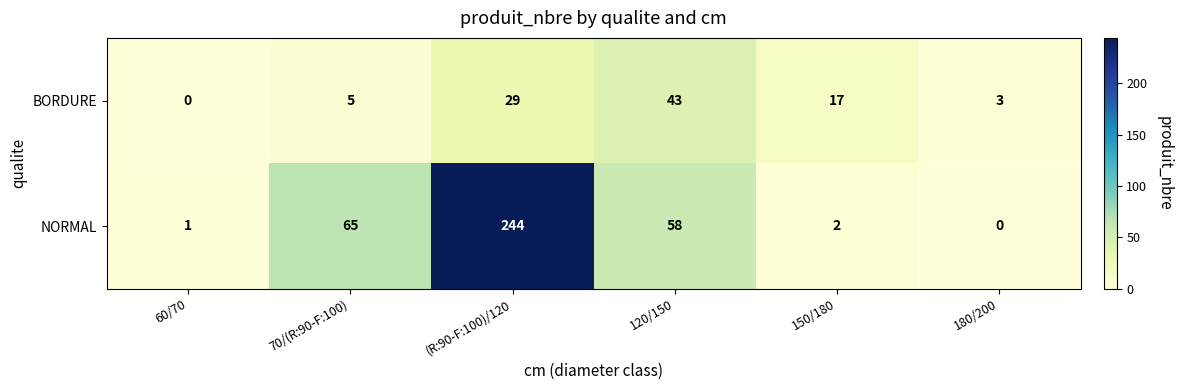

What is the difference between the second highest and minimum values in the BORDURE series?

29